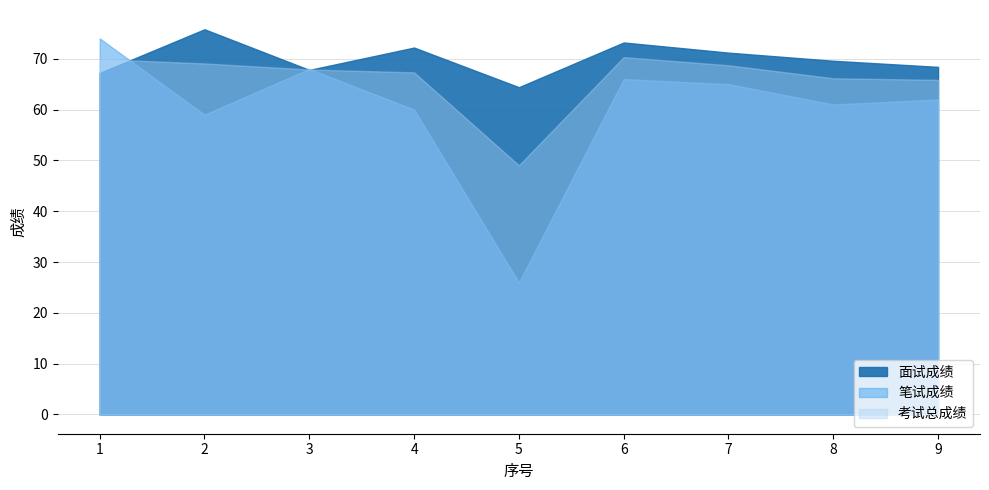

Rank the series by their maximum value, from highest to lowest.

面试成绩, 笔试成绩, 考试总成绩